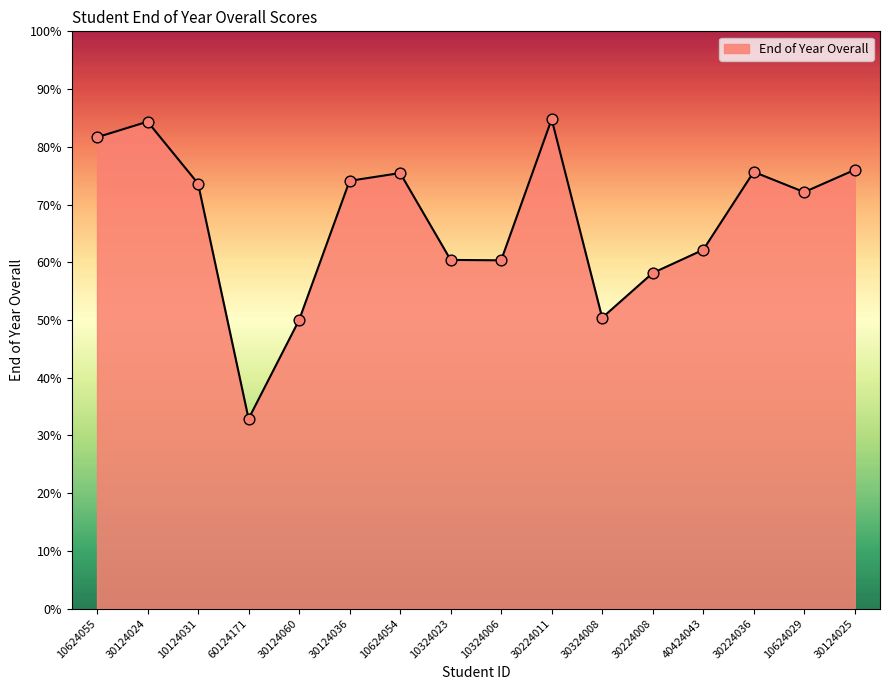

What is the change in value from 10624054 to 30224036?

+0.2